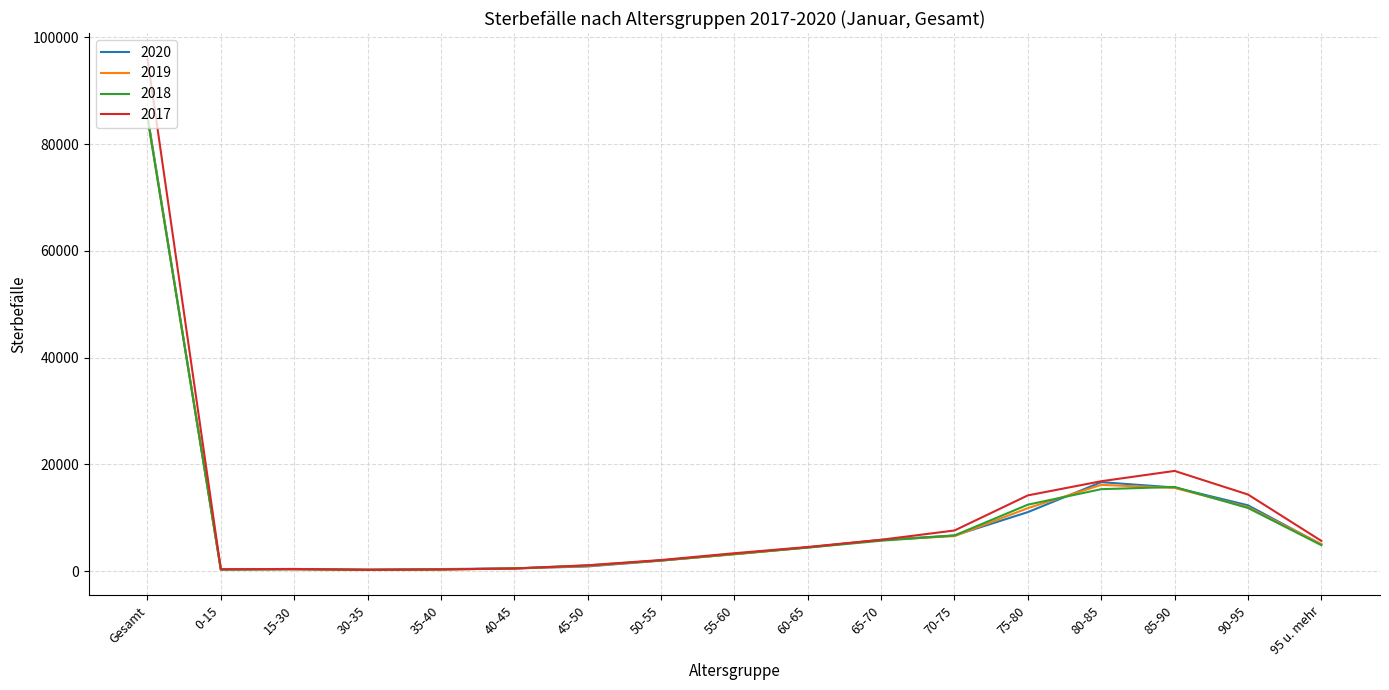

At which category is the sum across all series the highest?

Gesamt